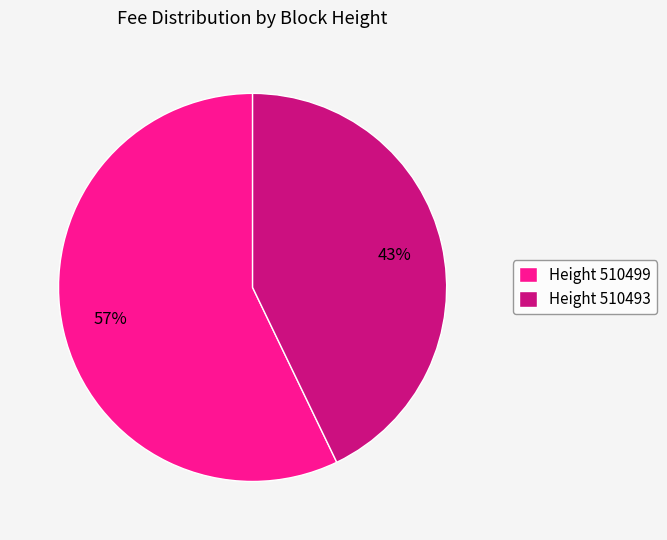

Is it true that Height 510493 is 43% of the pie?

True